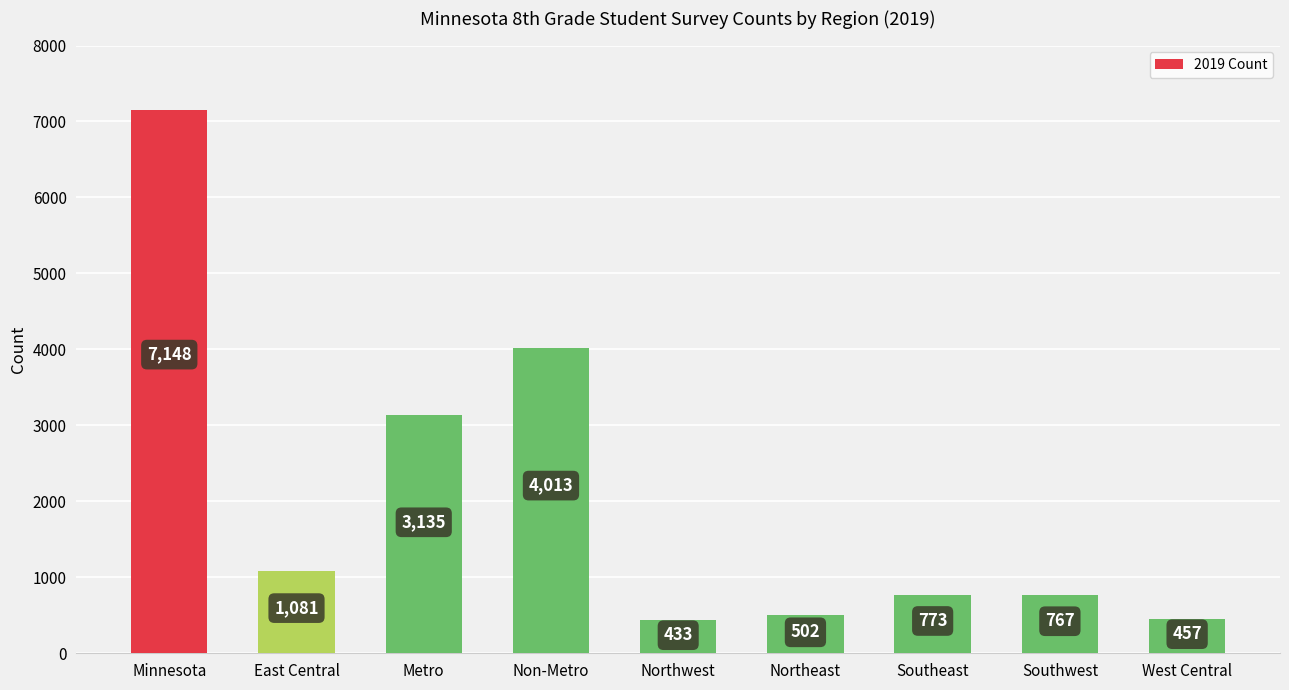

Which category has the lowest value across all series?

Northwest